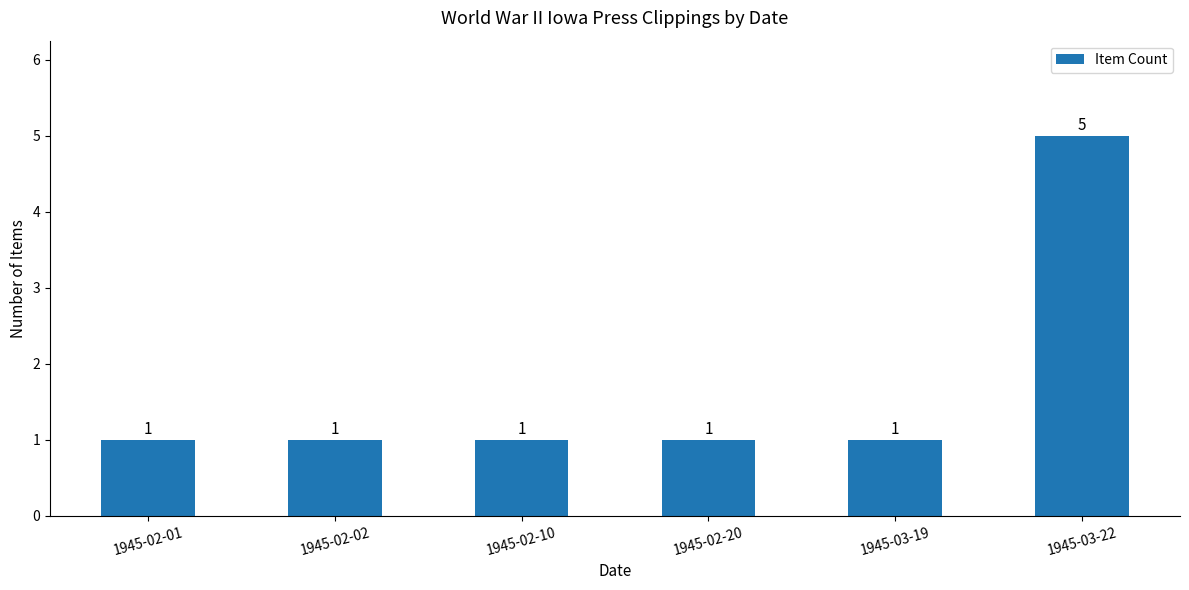

Count the number of categories in the chart.

6